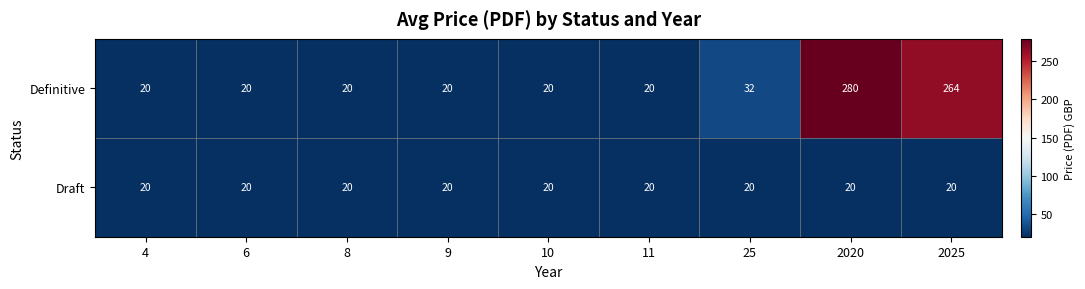

The value of Draft at 8 is 20. True or false?

True